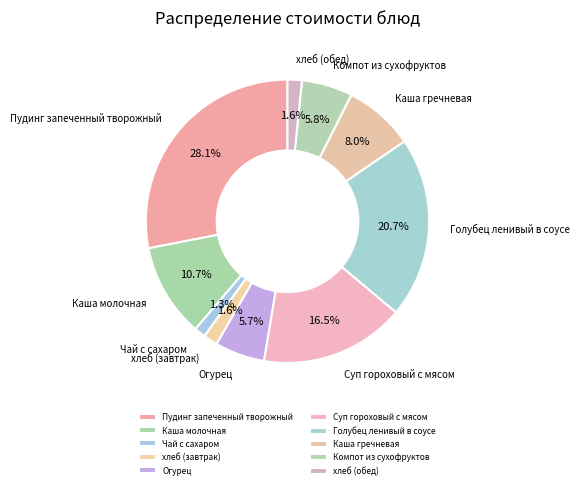

What portion of the pie excludes Каша молочная?

89.3%